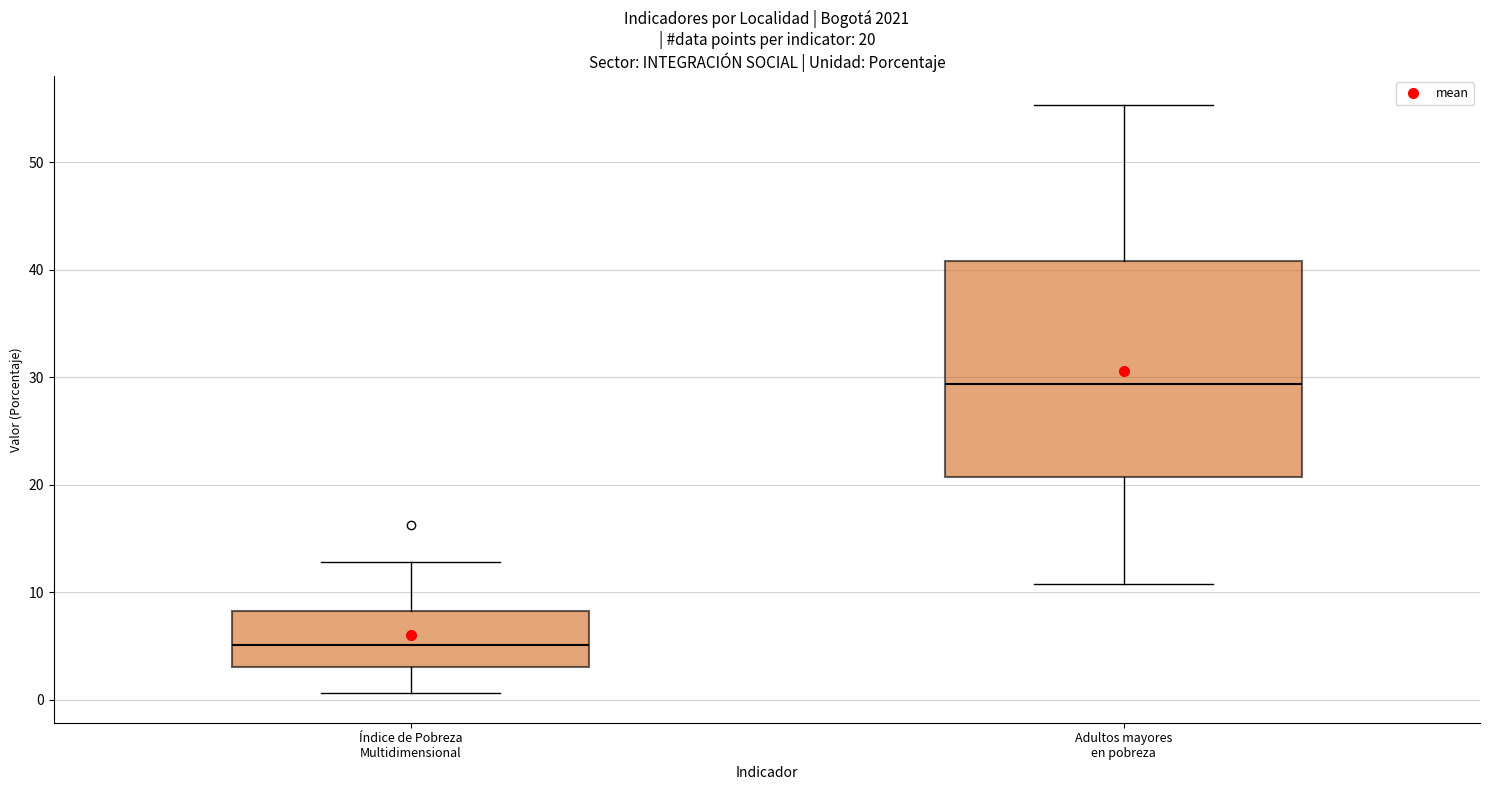

Which box is the tallest, from its lower edge to its upper edge?

Adultos mayores en pobreza